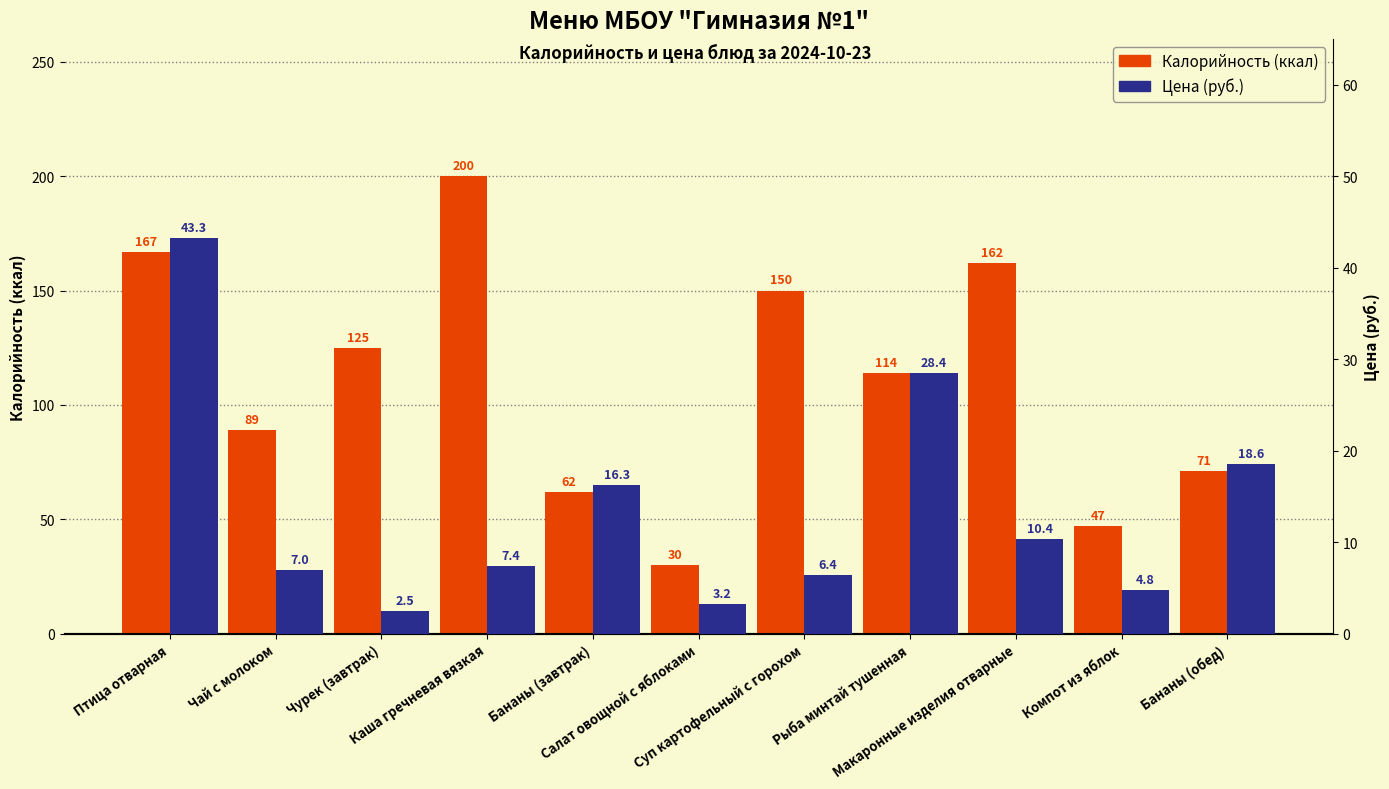

Reading left to right, list all the values displayed in this chart.

Калорийность: 167.0	89.0	125.0	200.0	62.0	30.0	150.0	114.0	162.0	47.0	71.0
Цена: 43.3	7.0	2.5	7.4	16.3	3.2	6.4	28.4	10.4	4.8	18.6